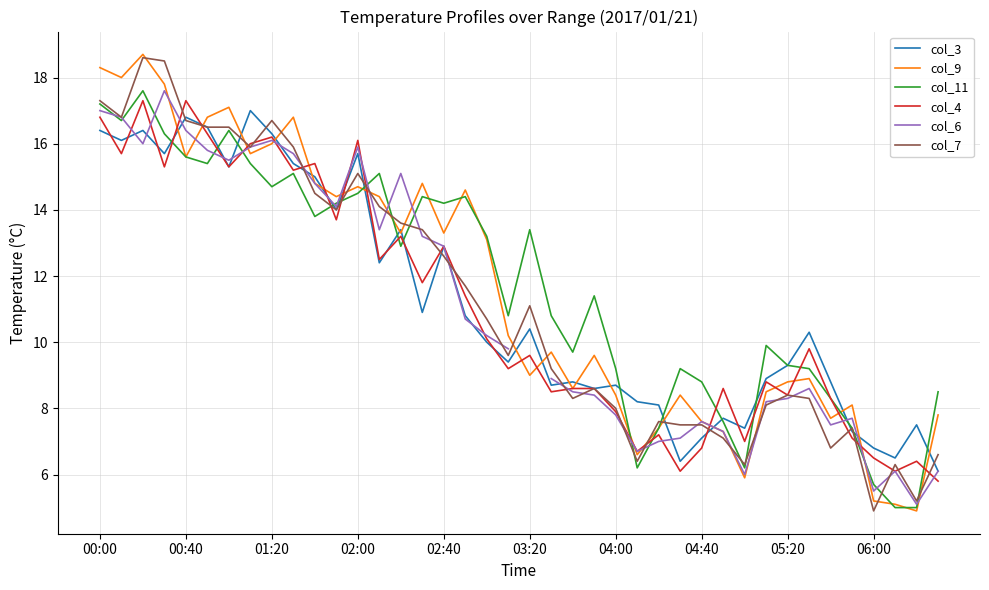

What is the lowest value of the col_11 series?

5.0